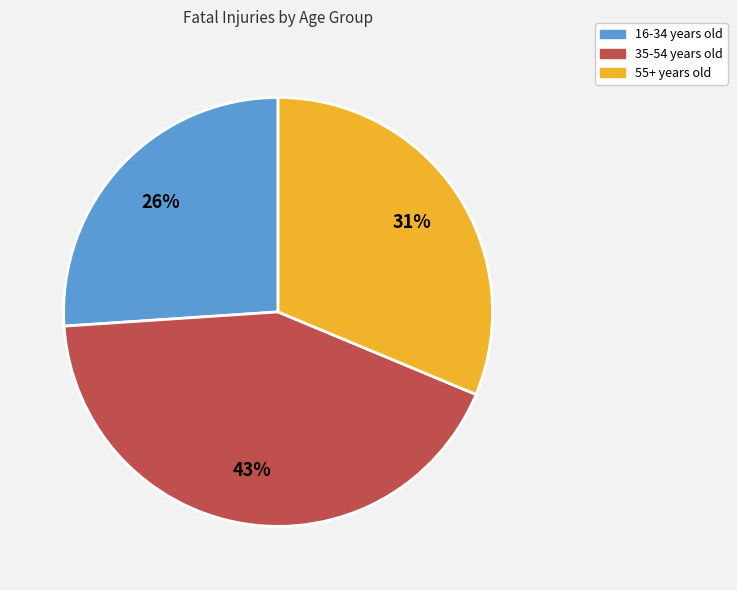

To the nearest percent, what is the average slice percentage?

33%